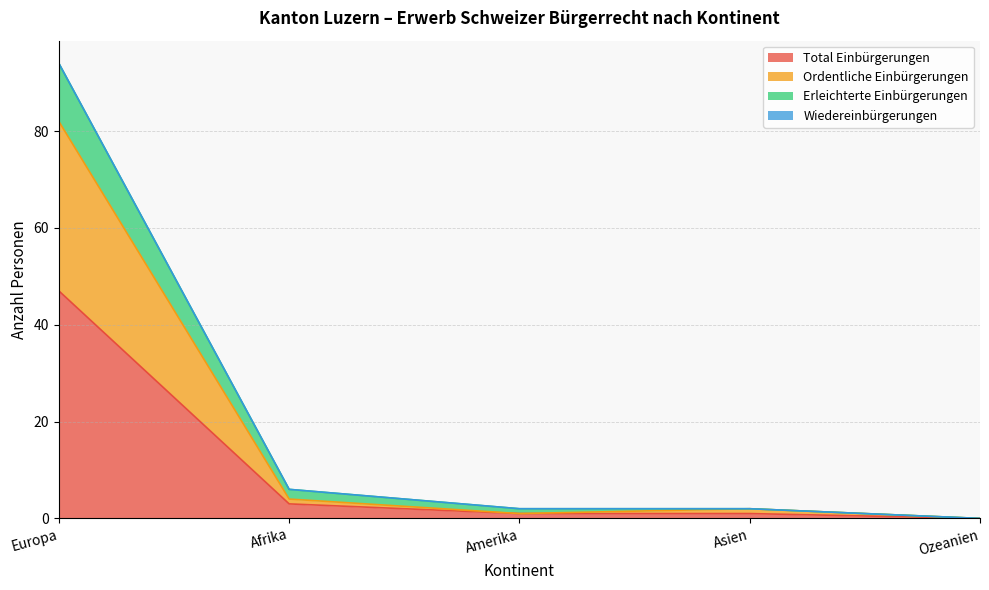

What is the difference between the maximum and second lowest values in the Total Einbürgerungen series?

46